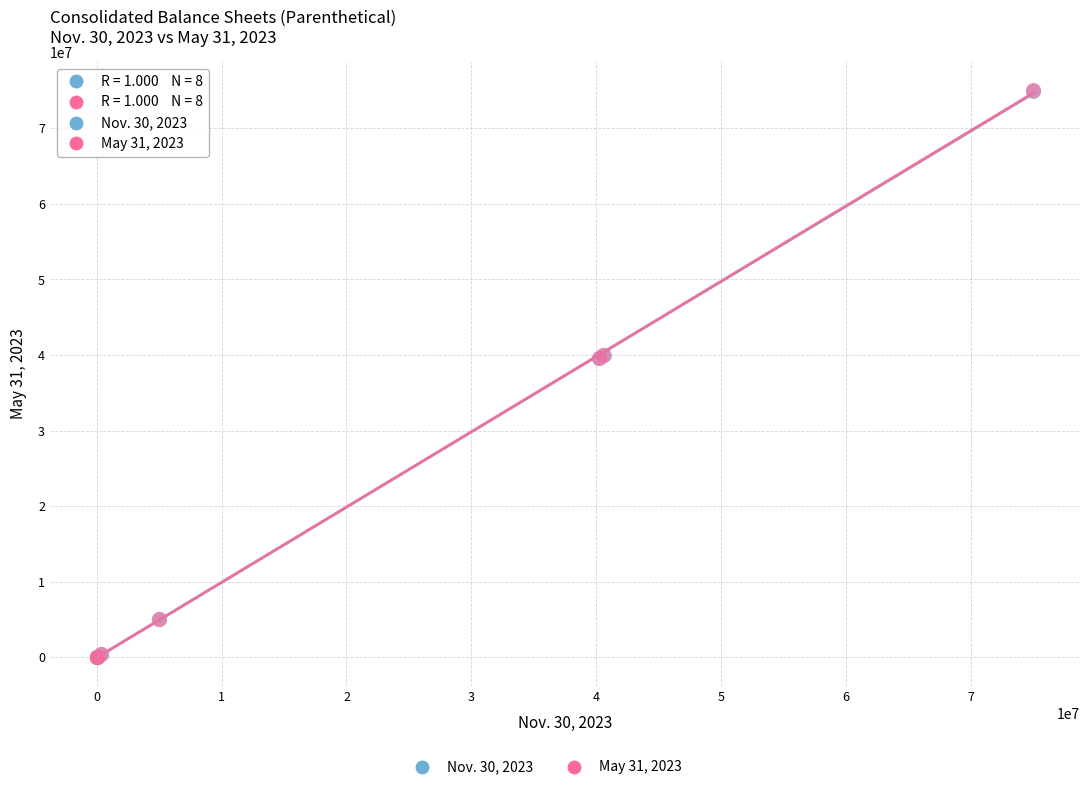

Which series has the largest Y range (max minus min)?

May 31, 2023